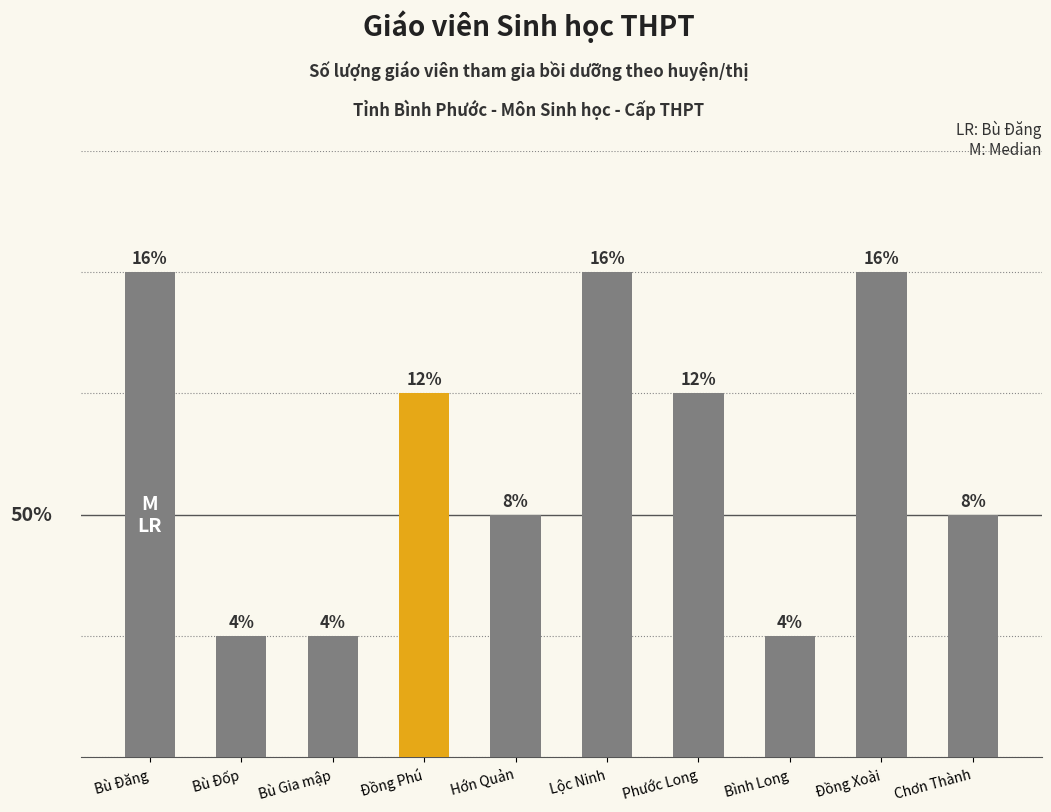

Are the bars grouped side by side (vs. stacked)?

No